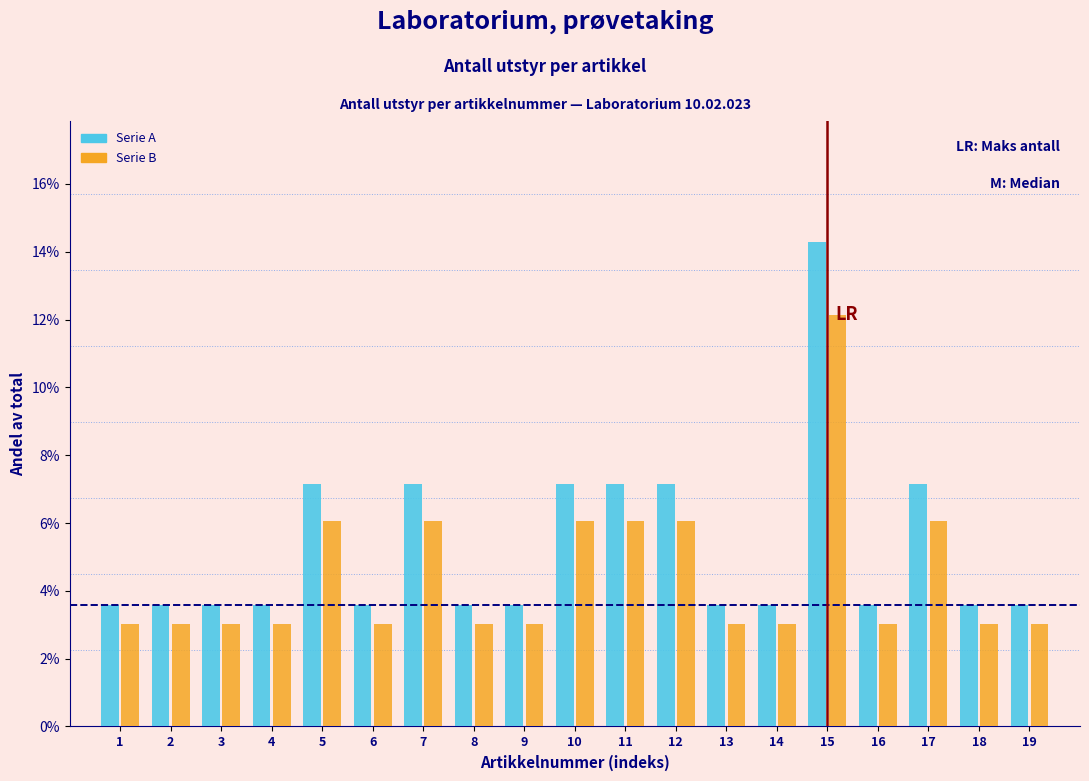

Does the chart contain any negative values?

No